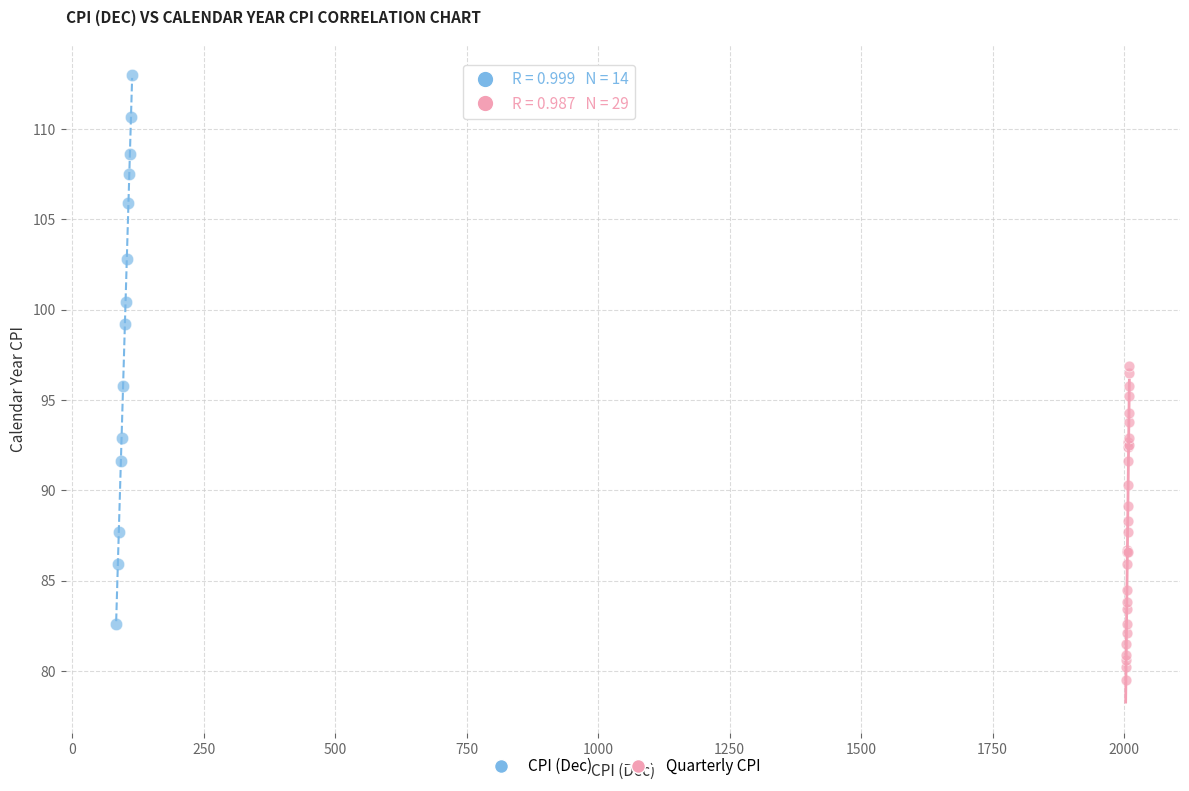

Which series reaches the minimum Y coordinate?

Quarterly CPI